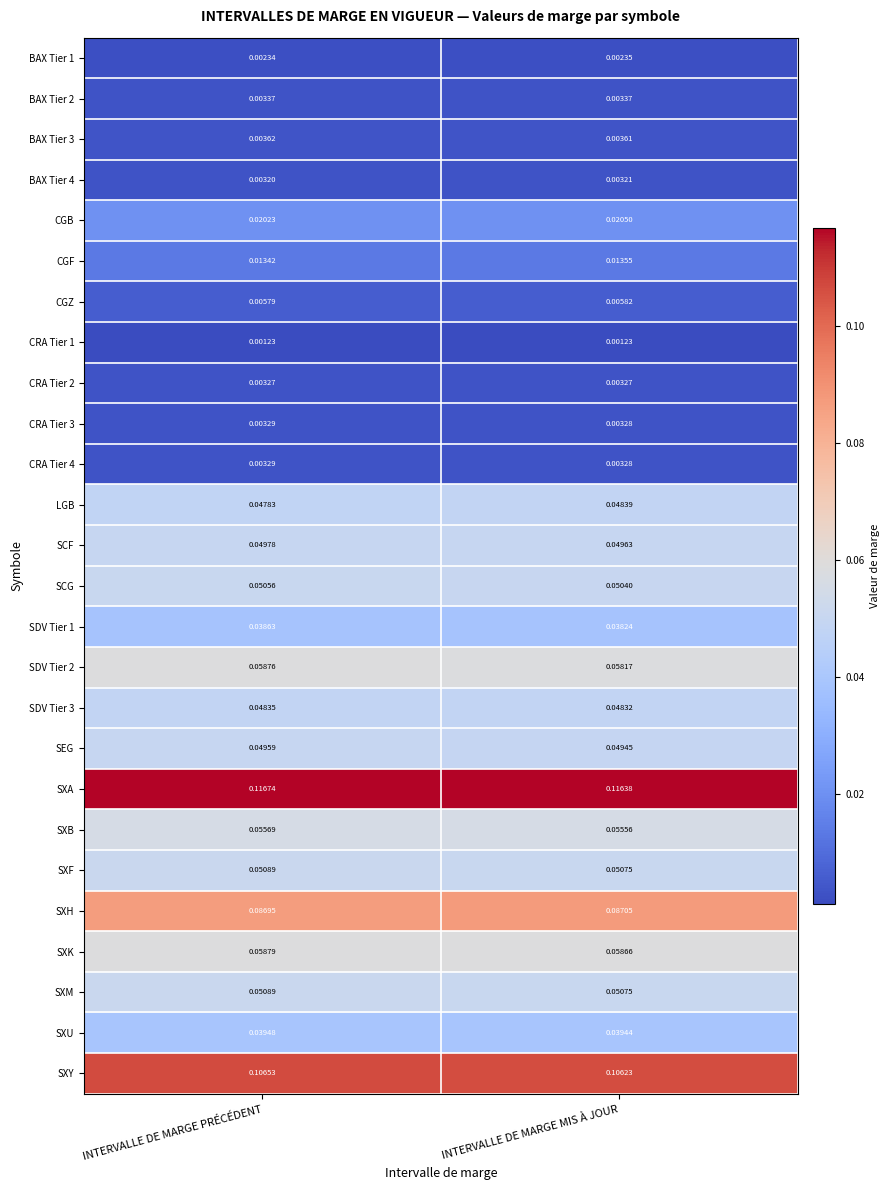

Rank the categories by SDV Tier 2 value from highest to lowest.

INTERVALLE DE MARGE PRÉCÉDENT, INTERVALLE DE MARGE MIS À JOUR